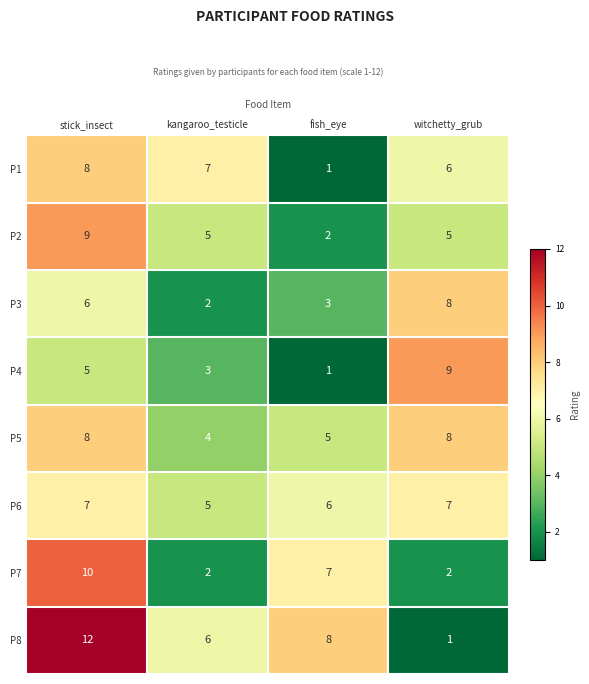

At which category is the sum across all series the highest?

stick_insect